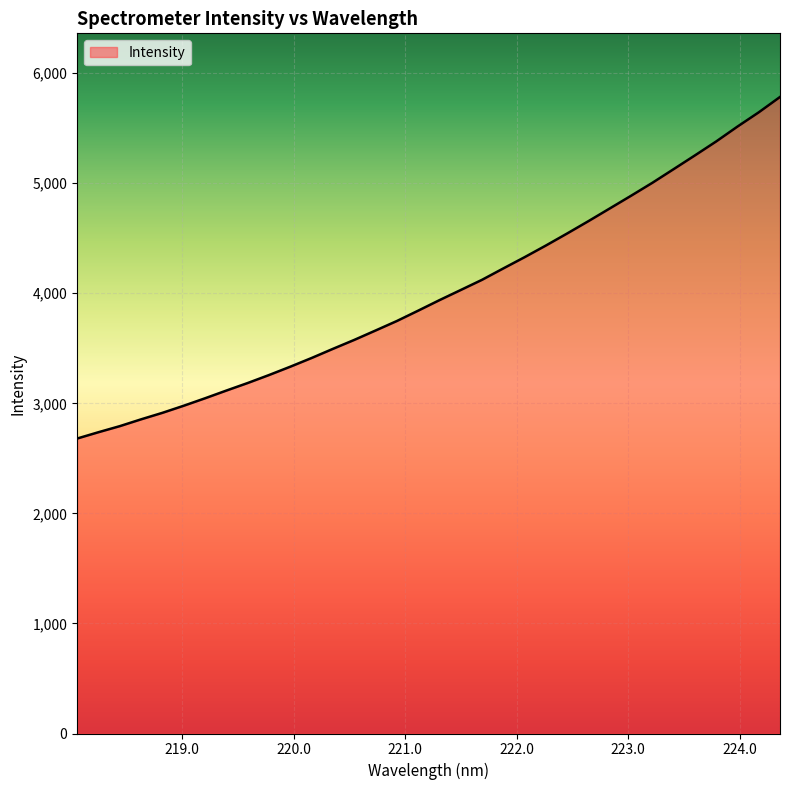

How many series are shown in this chart?

1